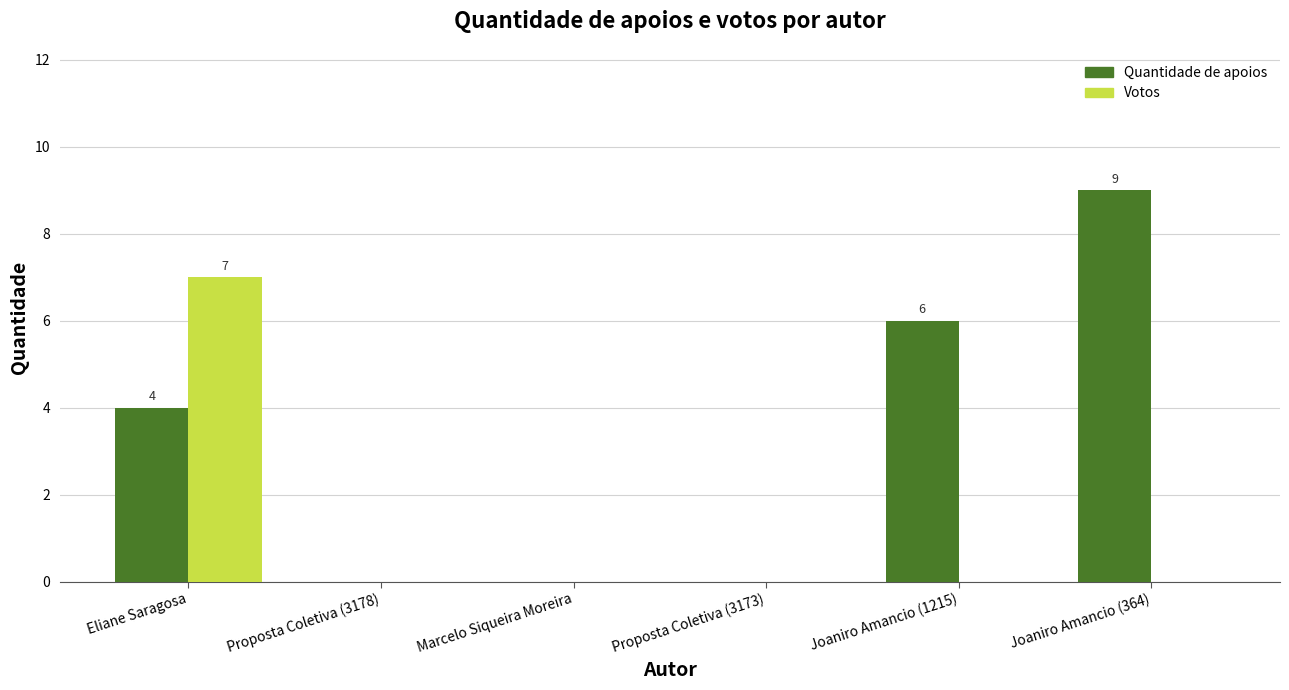

Is the value of Votos at Proposta Coletiva (3173) greater than the value of Quantidade de apoios at Joaniro Amancio (1215)?

No